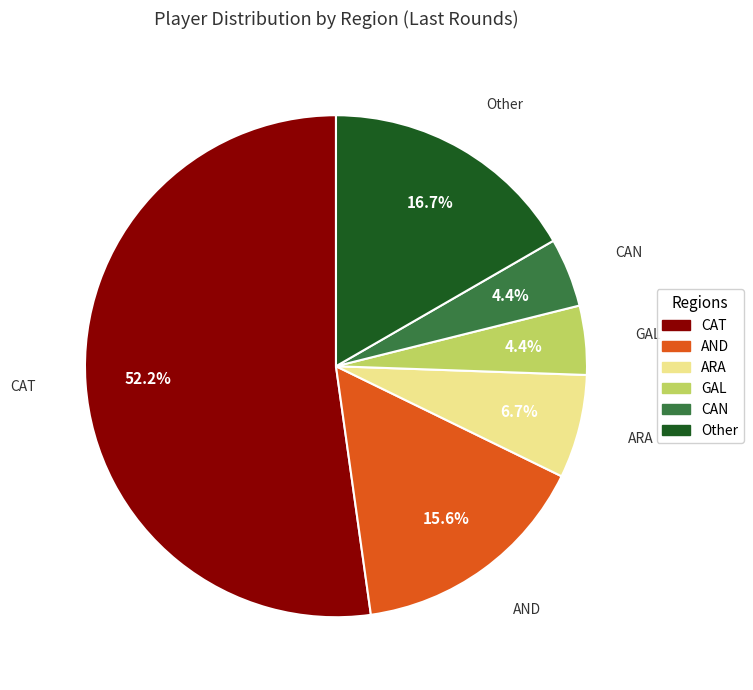

Is there any slice that represents more than half of the pie?

Yes